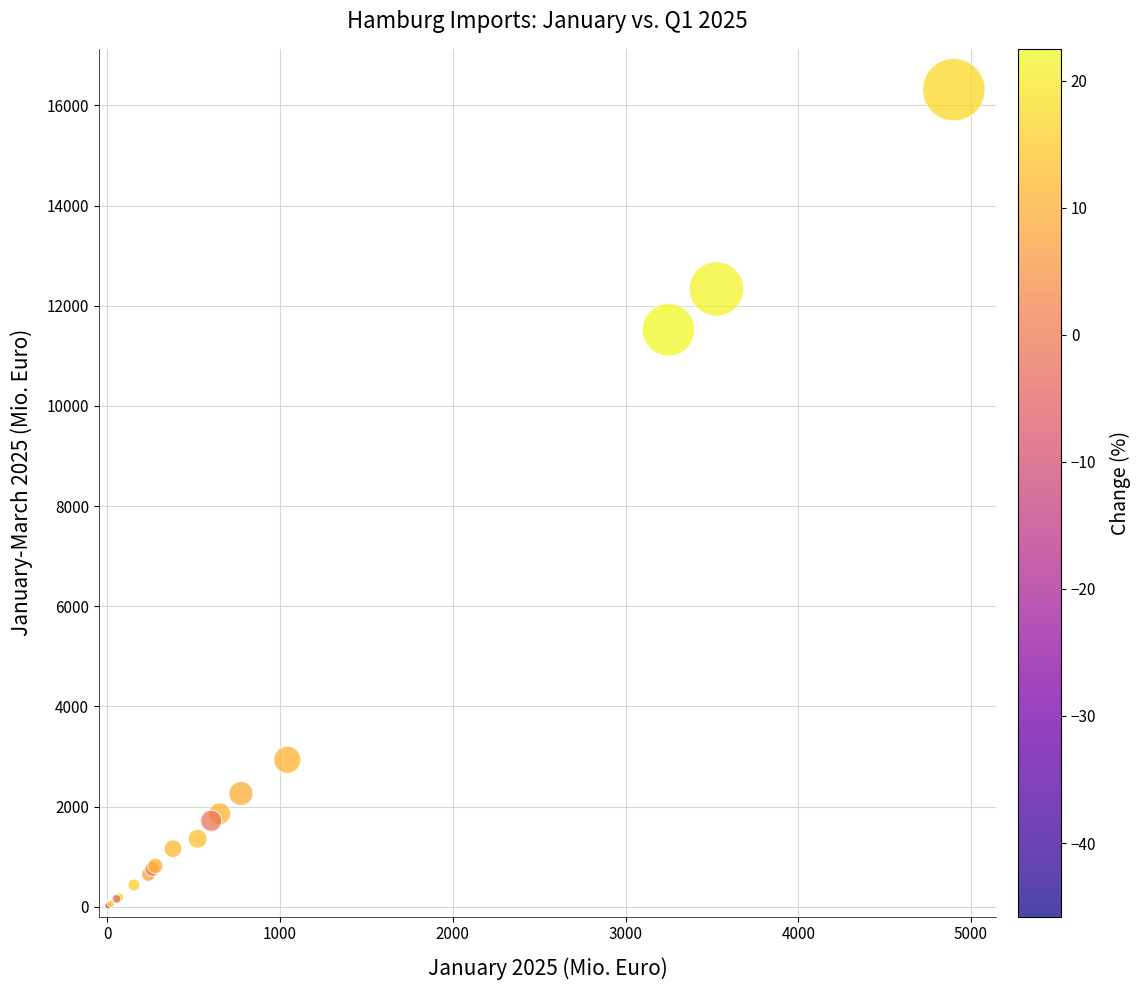

What Y value in the scatter plot is closest to 8156?

11518.5